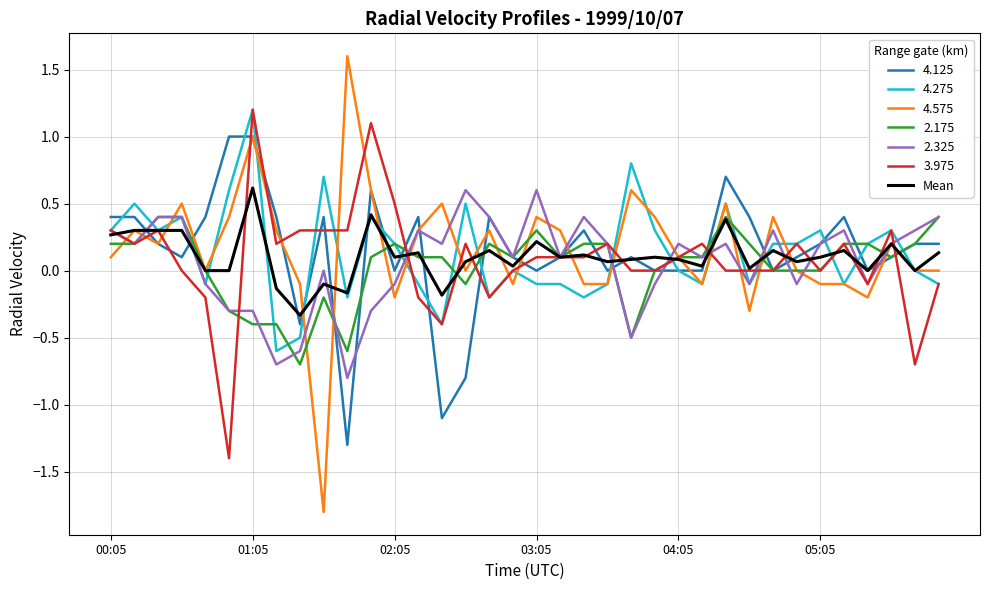

Which series has the largest range (max minus min)?

4.575